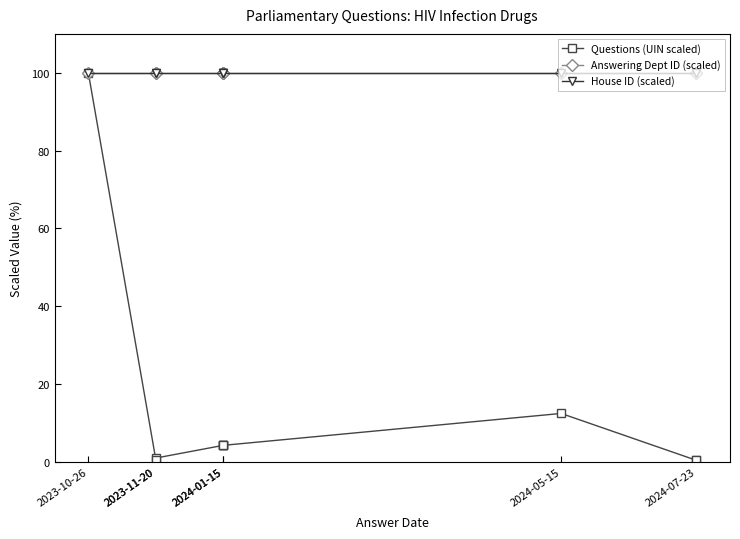

What is the average value of the House ID (scaled) series?

100.0